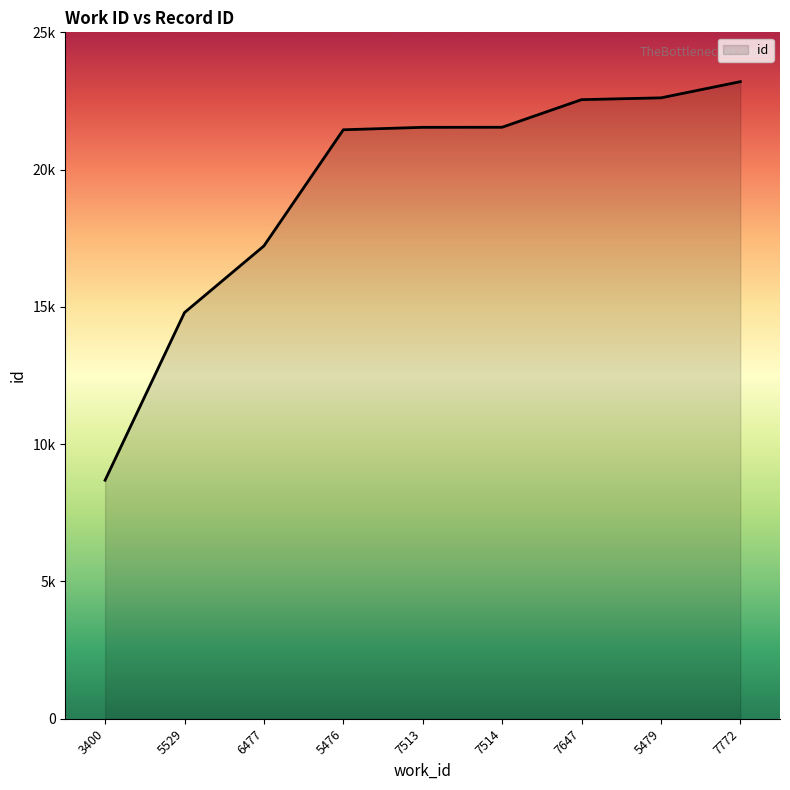

True or false: the data shows 9978 at 7514.

False